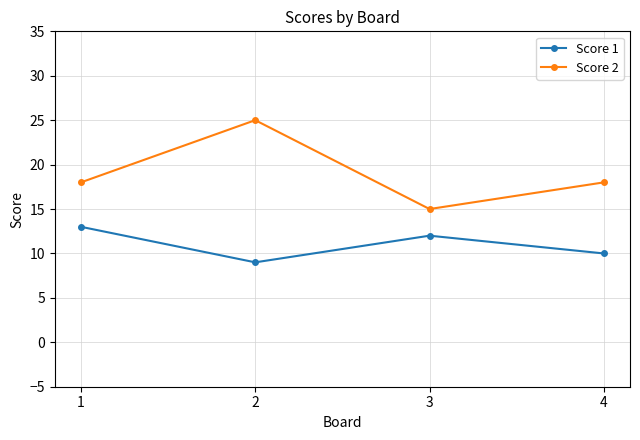

What value does the Score 1 series have at 2?

9